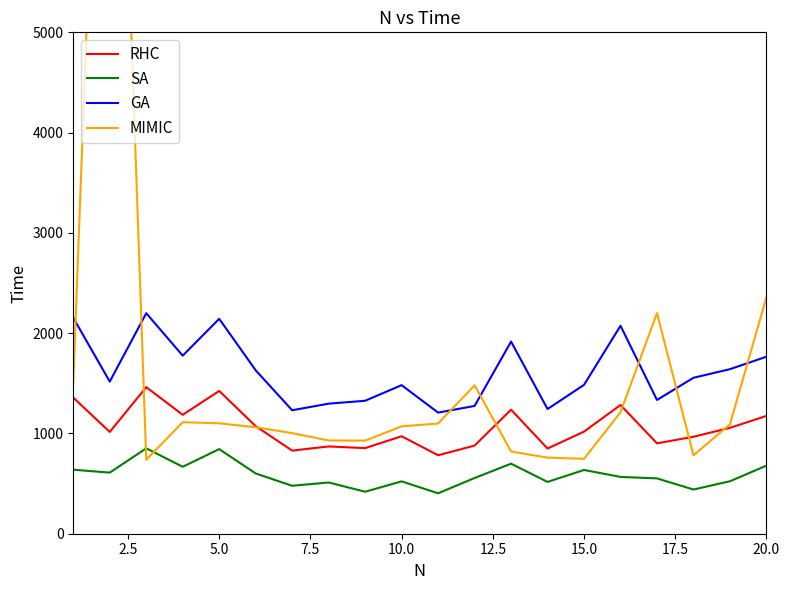

What is the minimum value for SA?

403.1